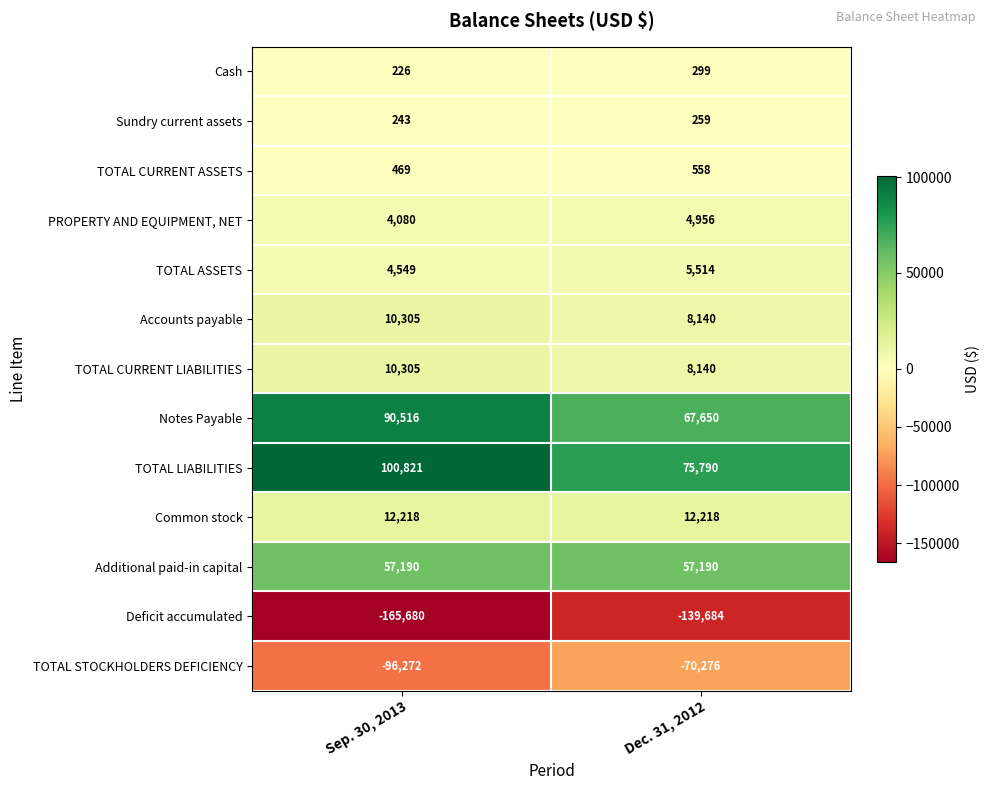

Reading left to right, extract all data points from this chart.

Cash: 226	299
Sundry current assets: 243	259
TOTAL CURRENT ASSETS: 469	558
PROPERTY AND EQUIPMENT, NET: 4080	4956
TOTAL ASSETS: 4549	5514
Accounts payable: 10305	8140
TOTAL CURRENT LIABILITIES: 10305	8140
Notes Payable: 90516	67650
TOTAL LIABILITIES: 100821	75790
Common stock: 12218	12218
Additional paid-in capital: 57190	57190
Deficit accumulated: -165680	-139684
TOTAL STOCKHOLDERS DEFICIENCY: -96272	-70276